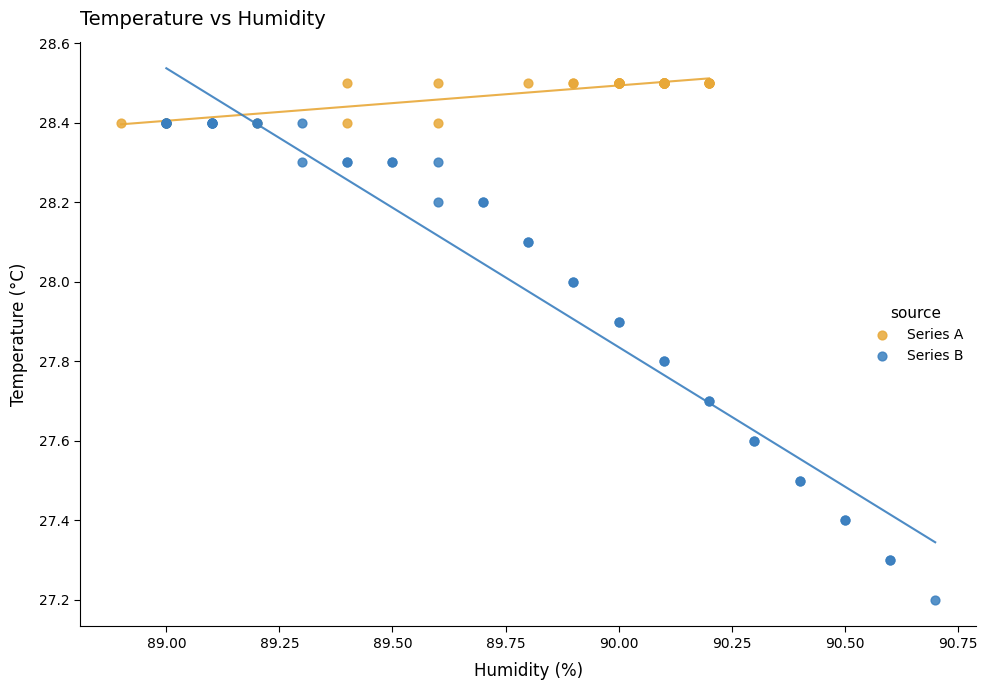

Which series contains the lowest Y value?

Series B